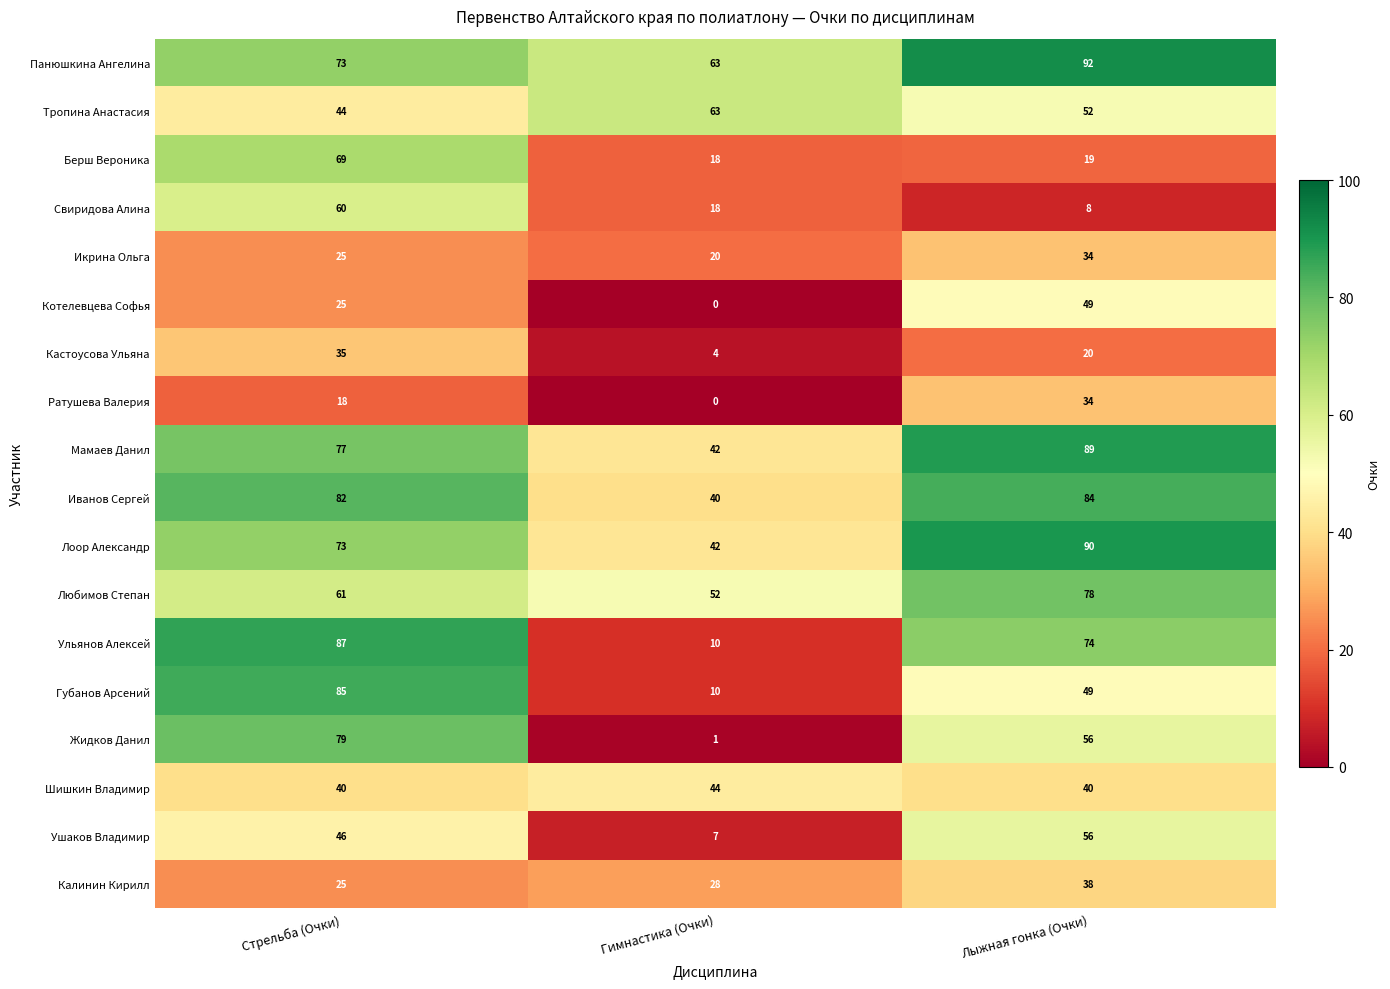

At which label does Ратушева Валерия reach its minimum?

Гимнастика (Очки)